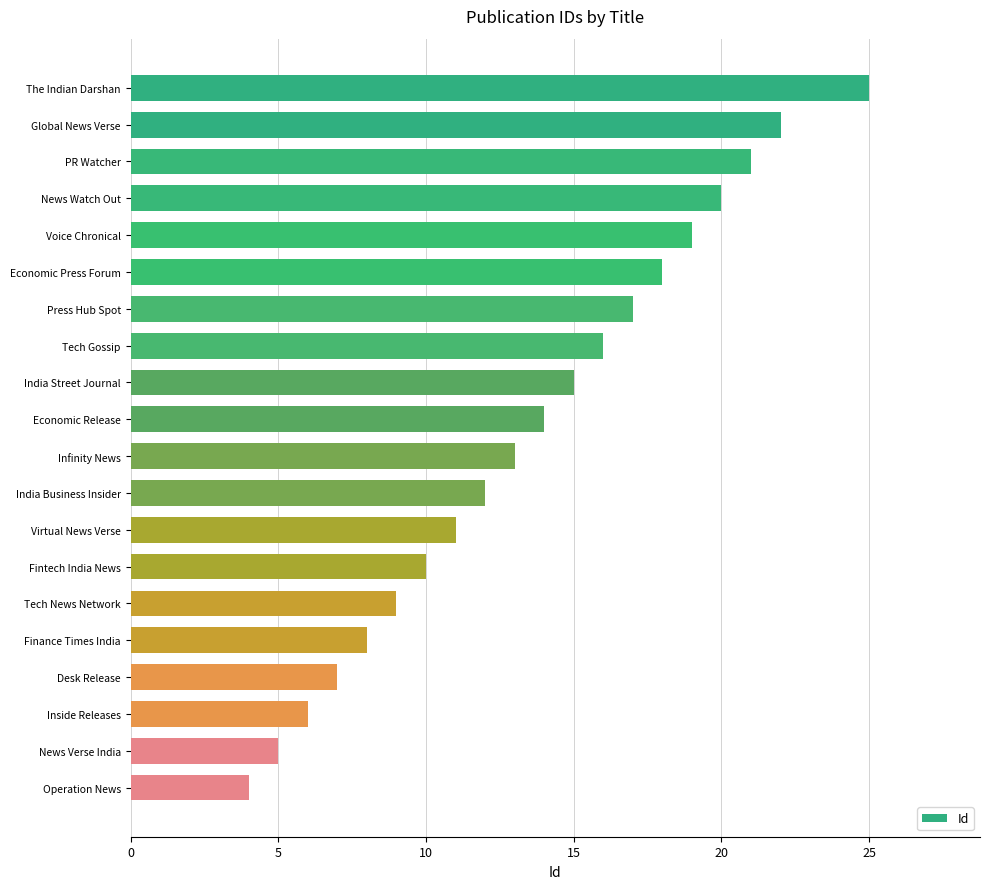

What is the sum of all values?

272